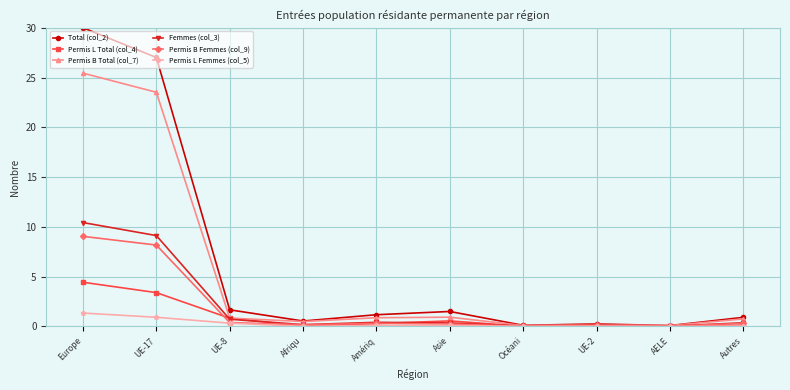

True or false: Permis B Femmes (col_9) has a value of 12.3 at Europe.

False